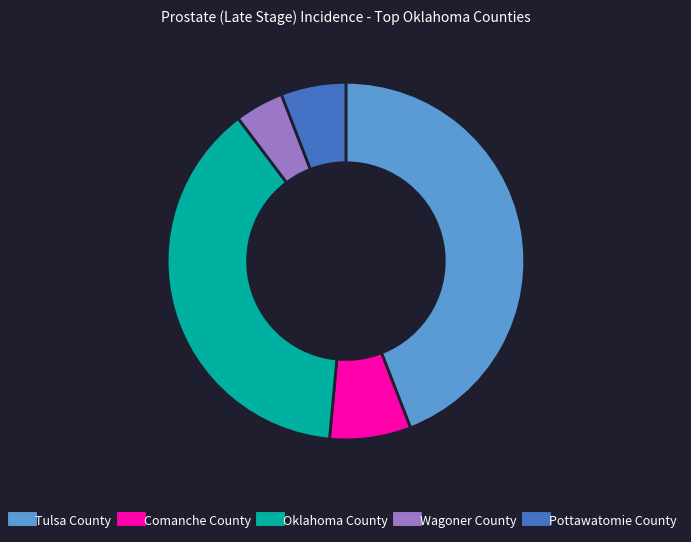

What is the largest slice in the pie chart?

Tulsa County